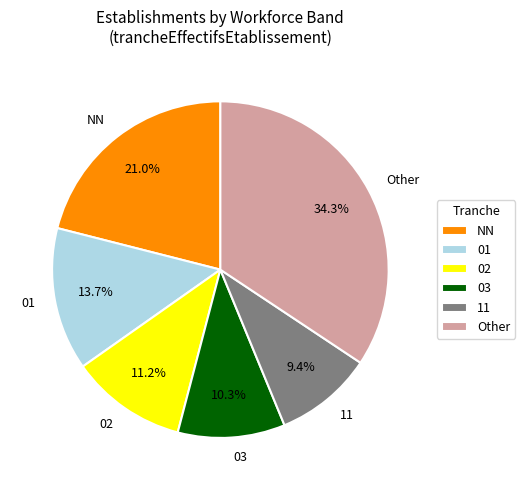

What percentage is NOT represented by Other?

65.7%